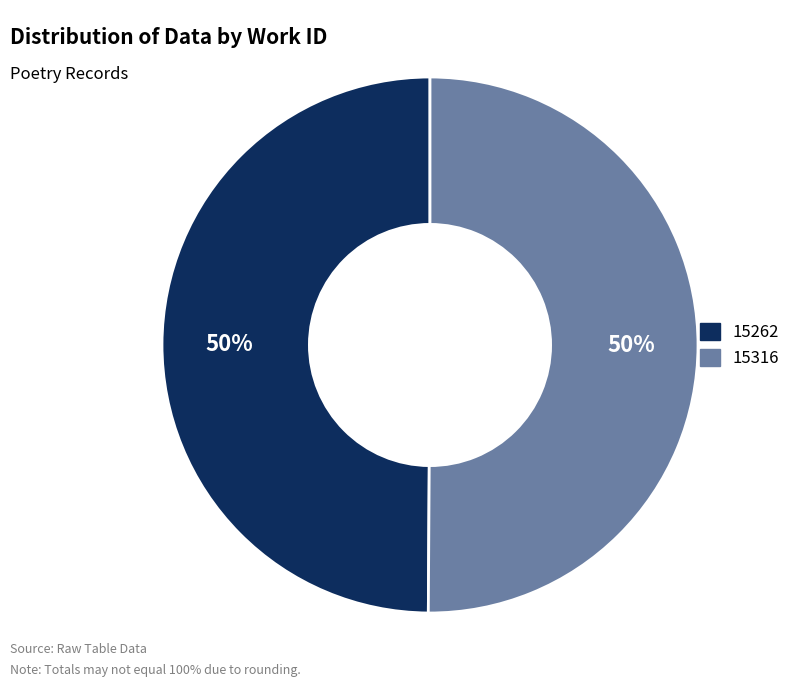

To the nearest percent, what is the average slice percentage?

50%